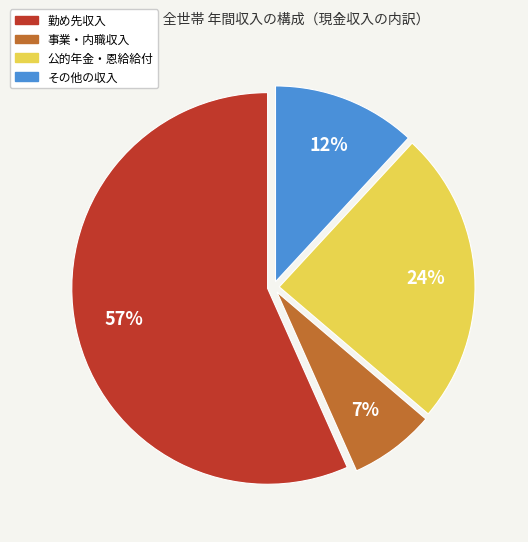

Combined, do 公的年金・恩給給付 and 事業・内職収入 account for over 50%?

No